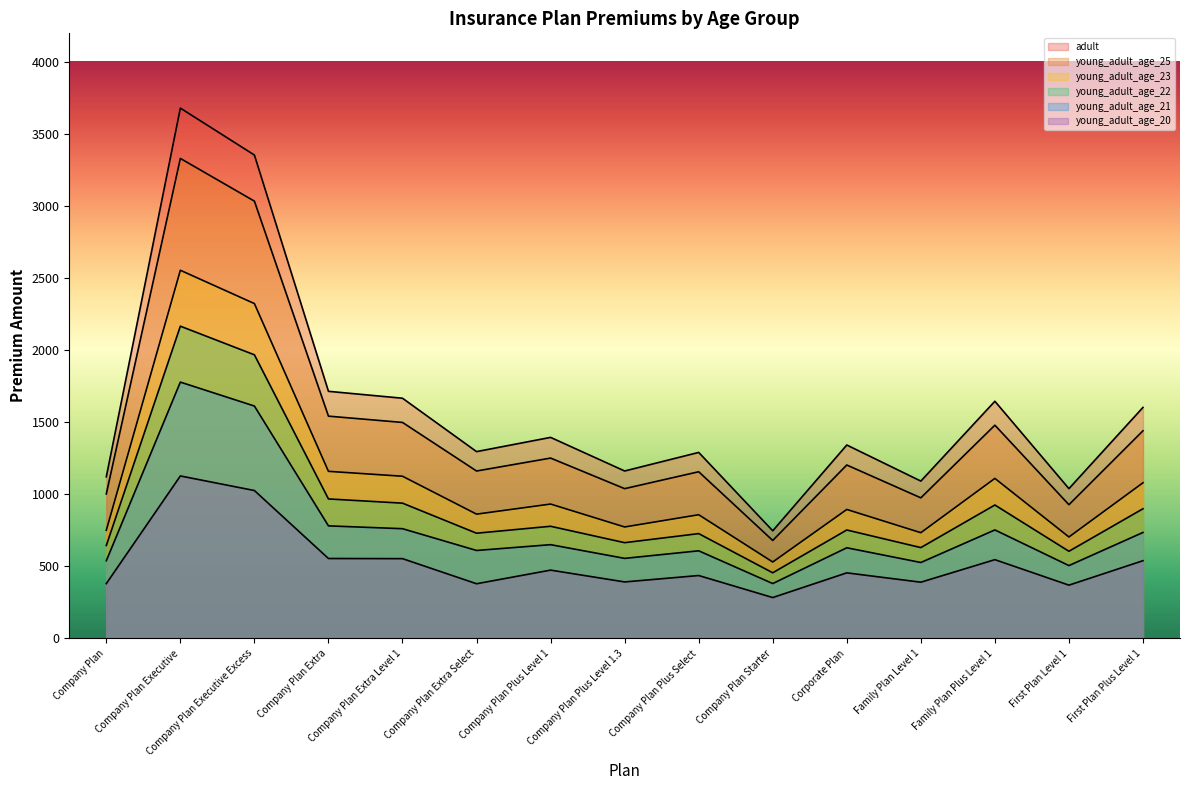

True or false: young_adult_age_21 has a value of 539.4 at Company Plan.

True